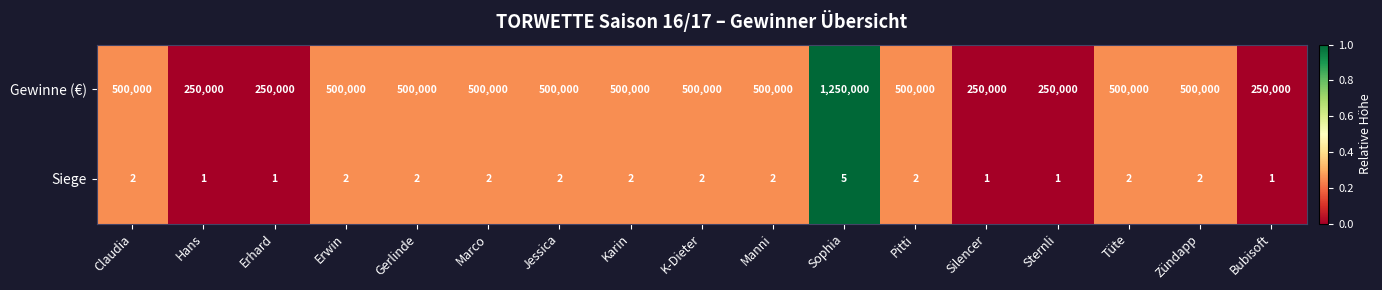

How many series are shown in this chart?

2